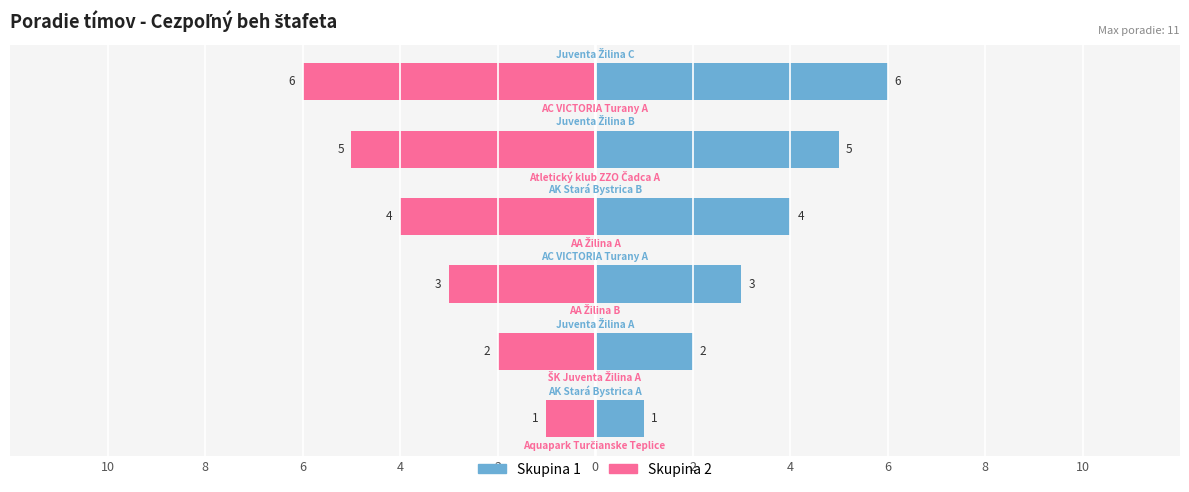

Reading left to right, list all the values displayed in this chart.

Skupina 1 (chlapci+dievčatá): 1	2	3	4	5	6
Skupina 2 (starší): -1	-2	-3	-4	-5	-6